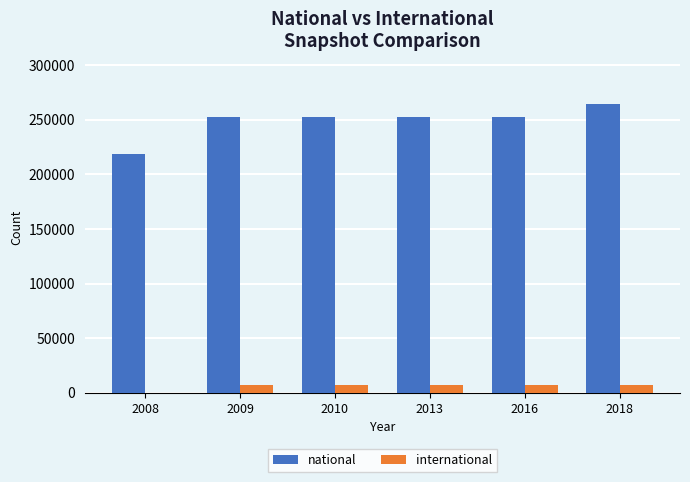

The value of national at 2013 is 151672. True or false?

False